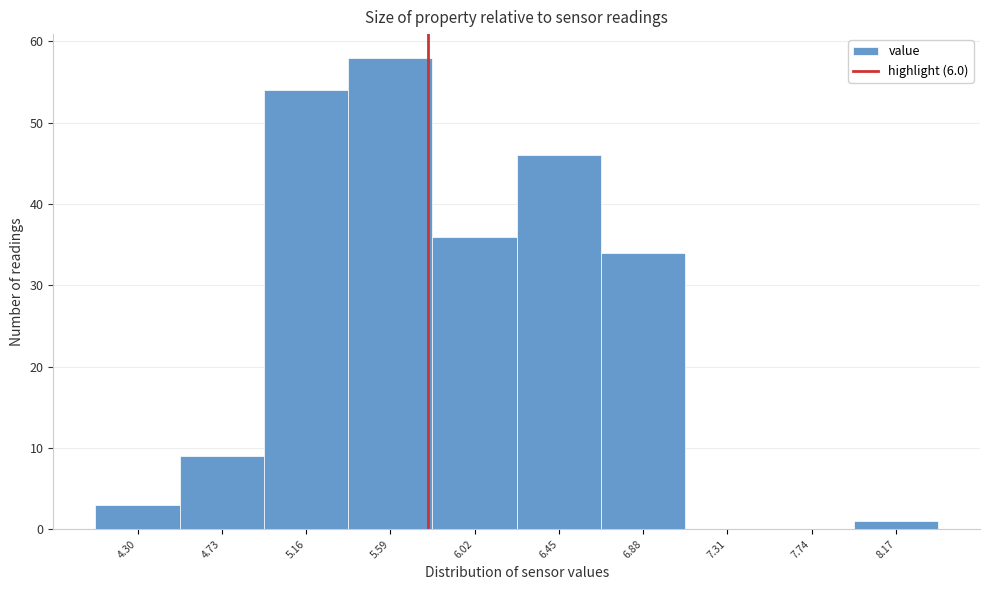

Reading right to left, what are all the values shown in this chart?

8.17=1	7.74=0	7.31=0	6.88=34	6.45=46	6.02=36	5.59=58	5.16=54	4.73=9	4.30=3